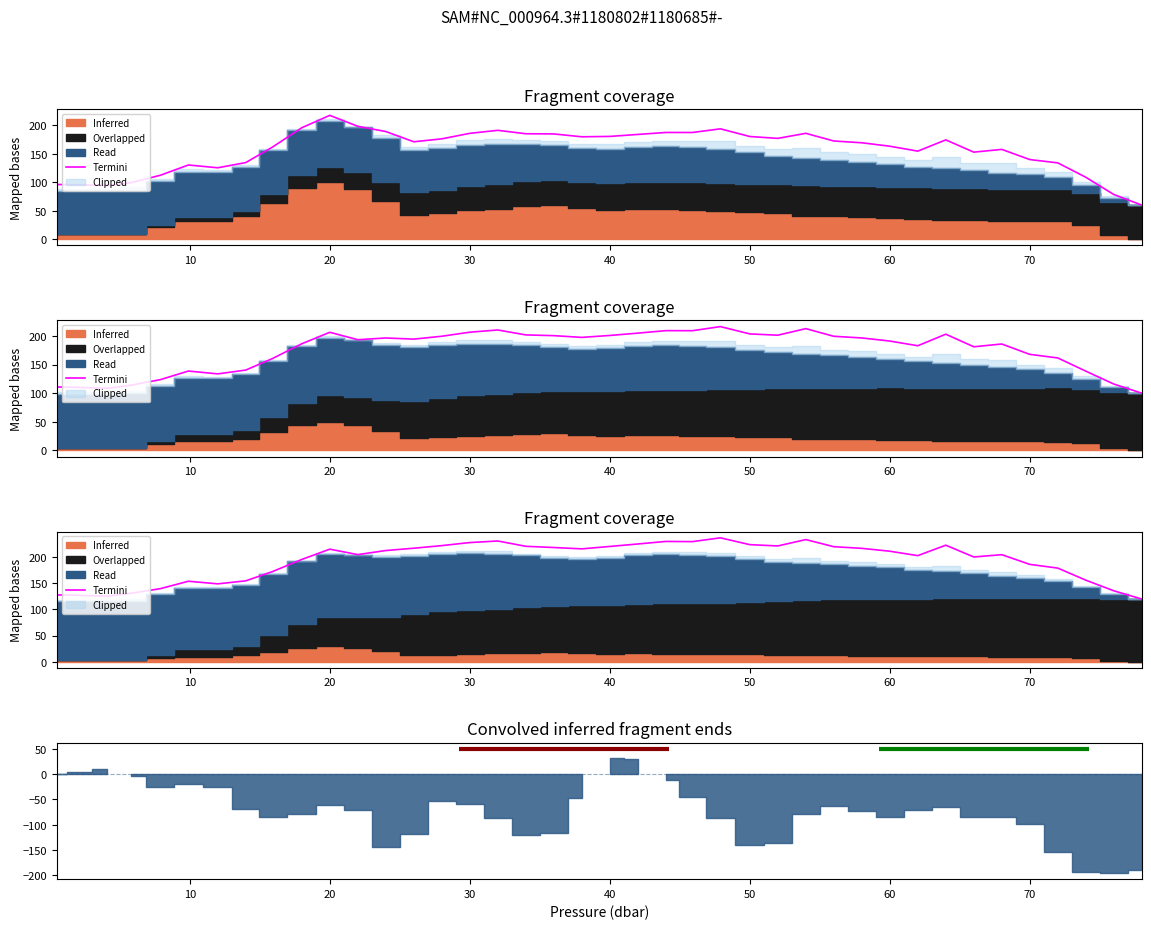

Reading left to right, extract all data points from this chart.

127.9	127.1	125.5	131.0	139.9	154.1	149.1	154.9	172.5	195.8	215.5	205.1	212.9	217.3	222.3	228.2	231.2	221.0	218.7	216.1	220.7	225.5	230.3	230.0	237.2	224.2	221.7	233.9	220.2	217.1	211.6	203.1	223.1	200.6	205.0	186.4	179.3	156.2	135.8	120.0